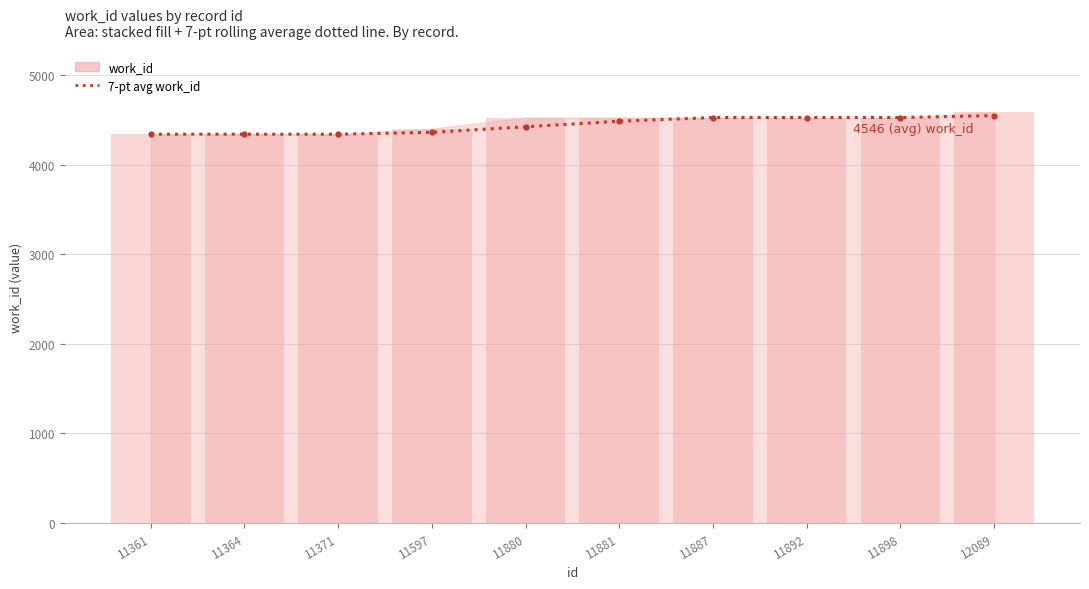

How many values are below 4483?

5